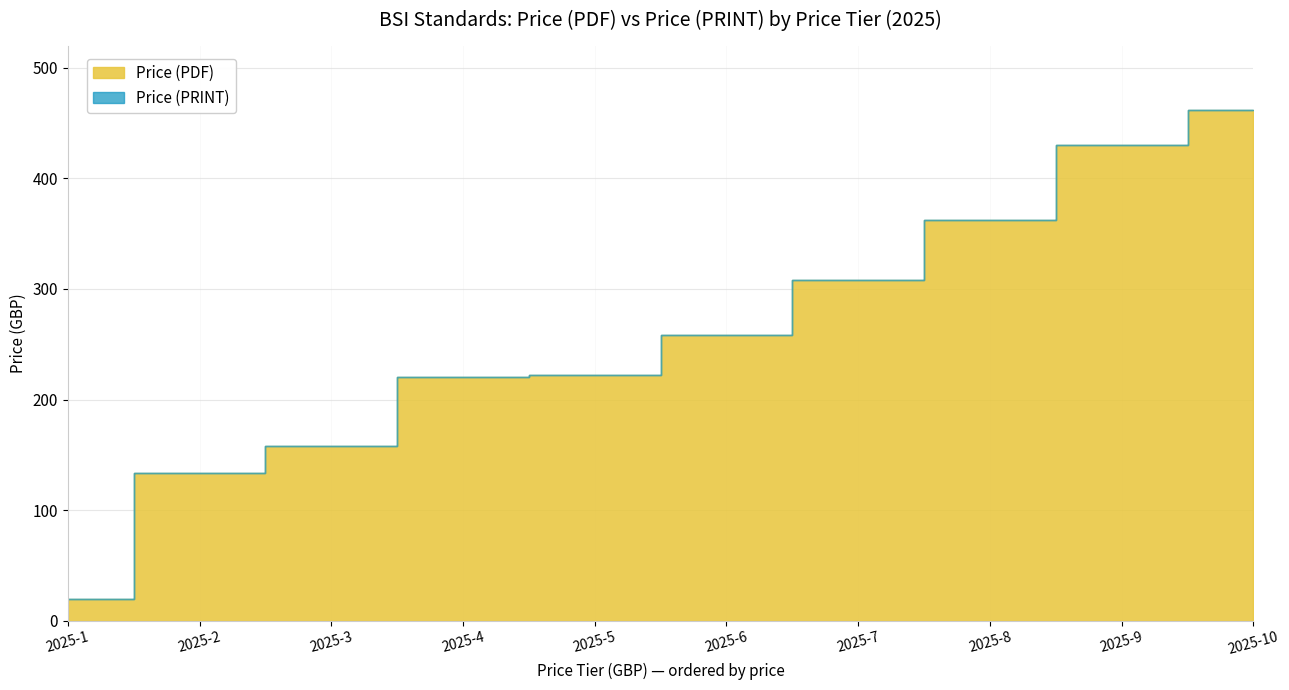

What is the value of the Price (PDF) point at the 3rd from the left?

158